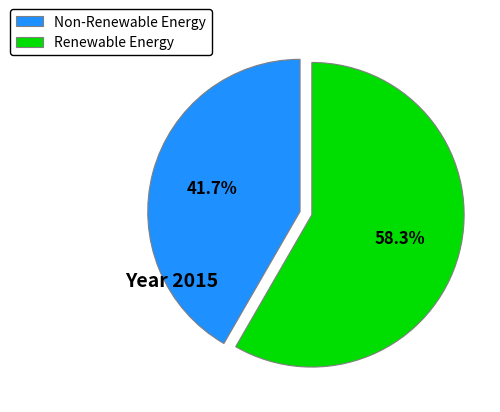

How many slices are in this pie chart?

2